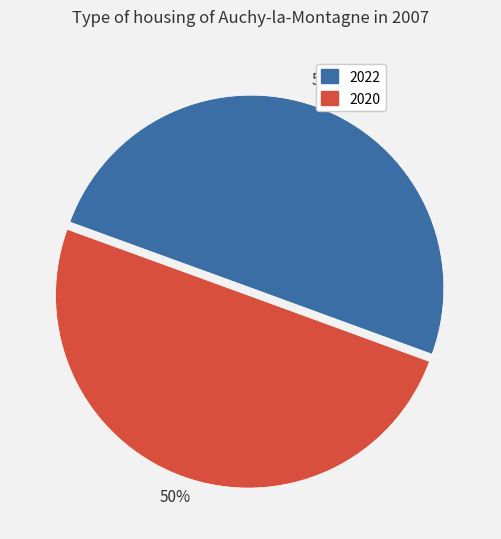

What percentage is the 2020 slice, to the nearest percent?

50%